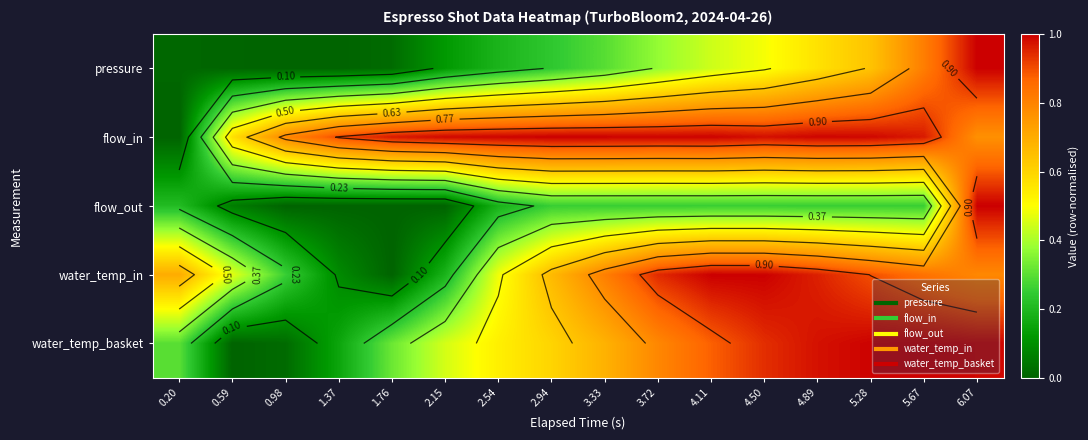

What is the total value across all series at 1.37?

1.1